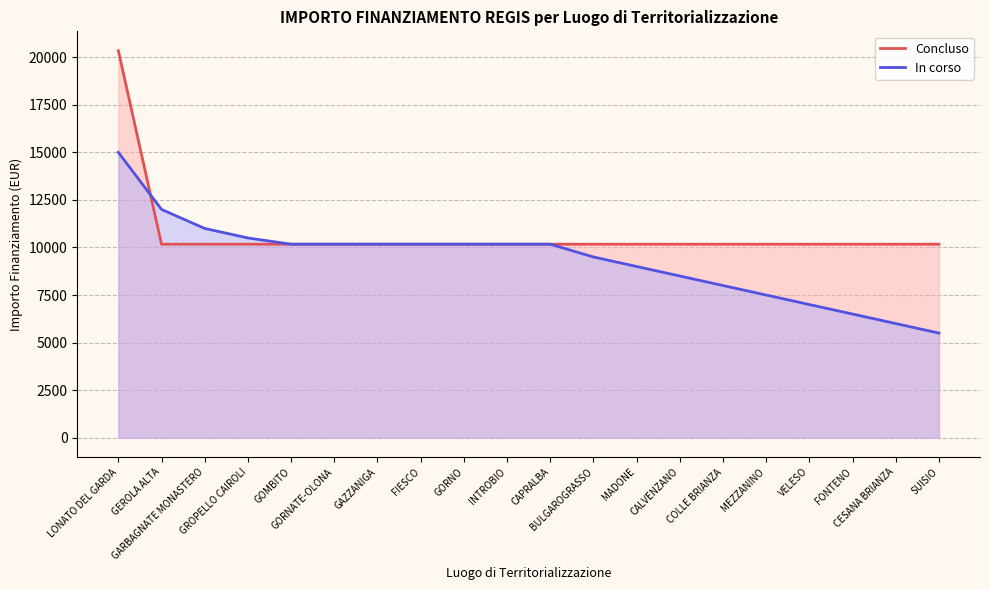

Rank the categories by Concluso value from highest to lowest.

LONATO DEL GARDA, GEROLA ALTA, GARBAGNATE MONASTERO, GROPELLO CAIROLI, GOMBITO, GORNATE-OLONA, GAZZANIGA, FIESCO, GORNO, INTROBIO, CAPRALBA, BULGAROGRASSO, MADONE, CALVENZANO, COLLE BRIANZA, MEZZANINO, VELESO, FONTENO, CESANA BRIANZA, SUISIO